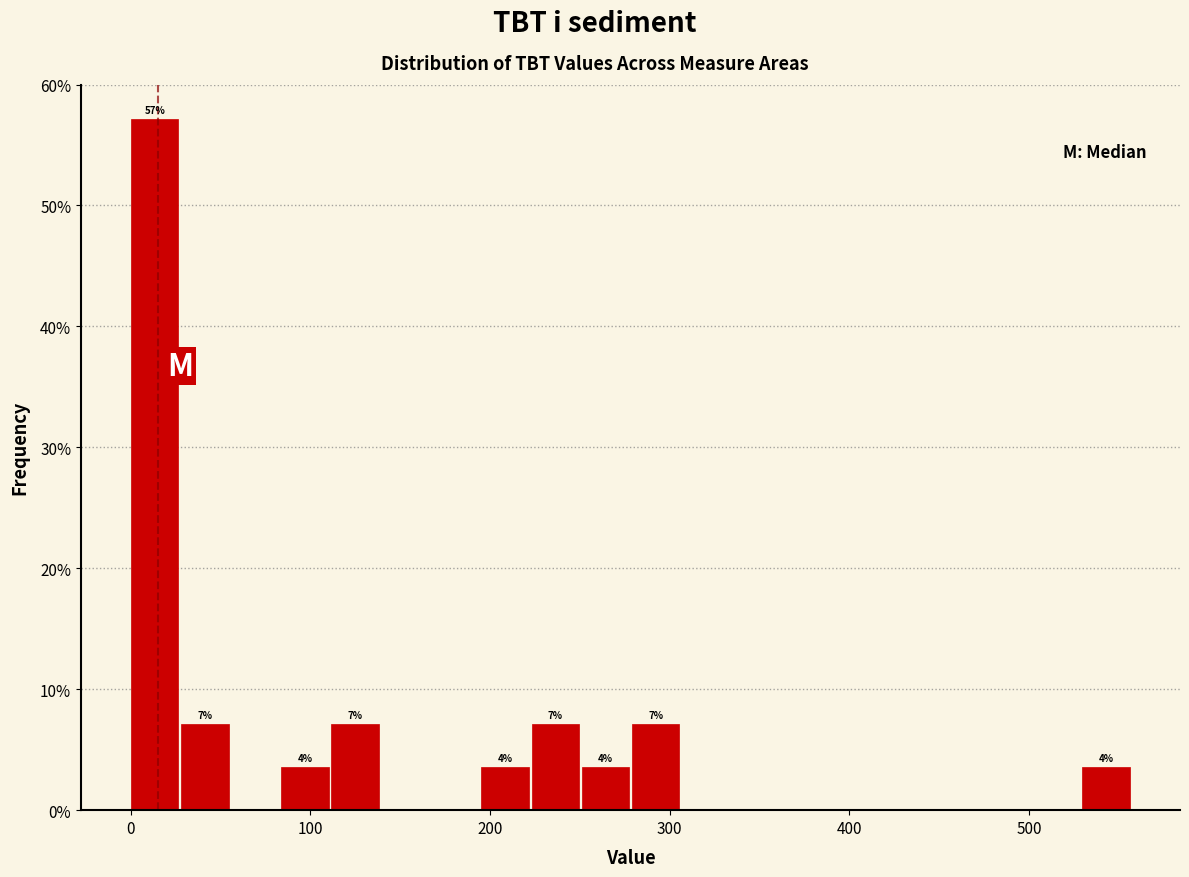

Around what value on the x-axis is the tallest bar? Give the approximate position of its centre, as read against the axis.

10